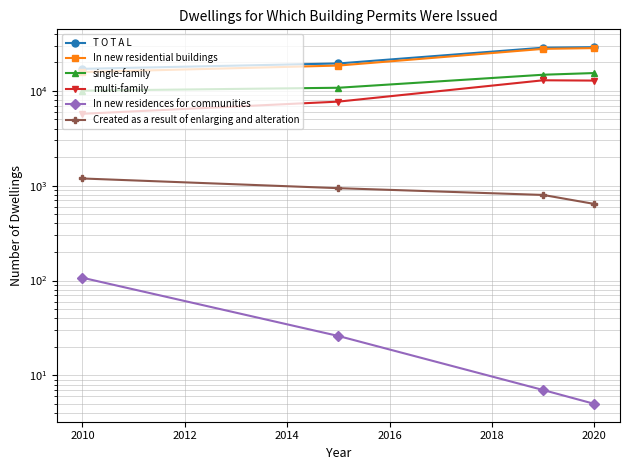

At how many categories does at least one series exceed 23717?

2